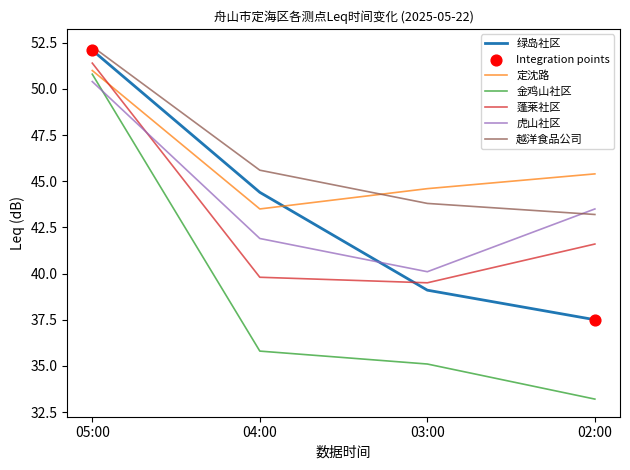

At how many categories does at least one series exceed 49?

1